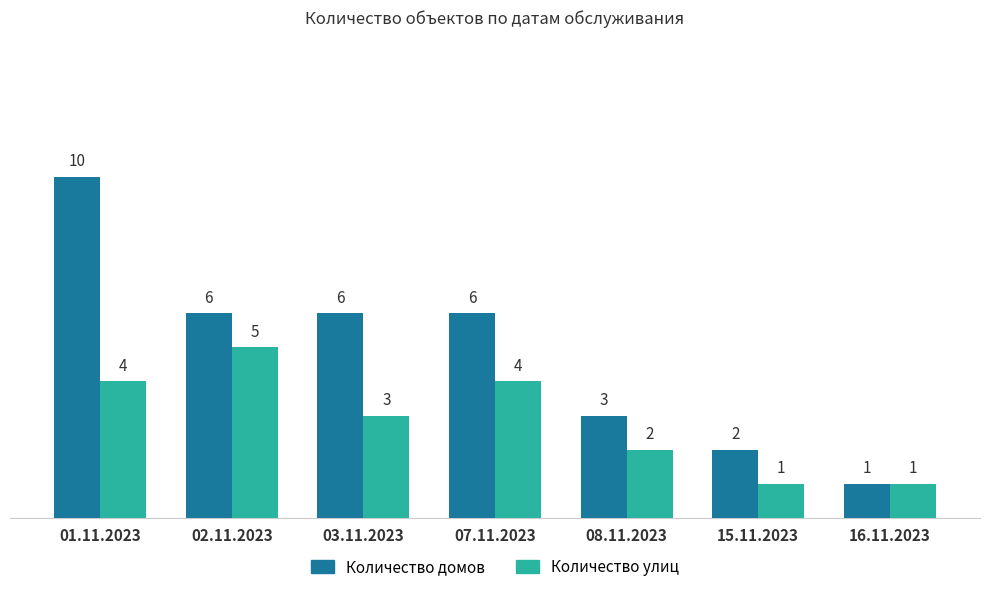

Which series has the largest range (max minus min)?

Количество домов